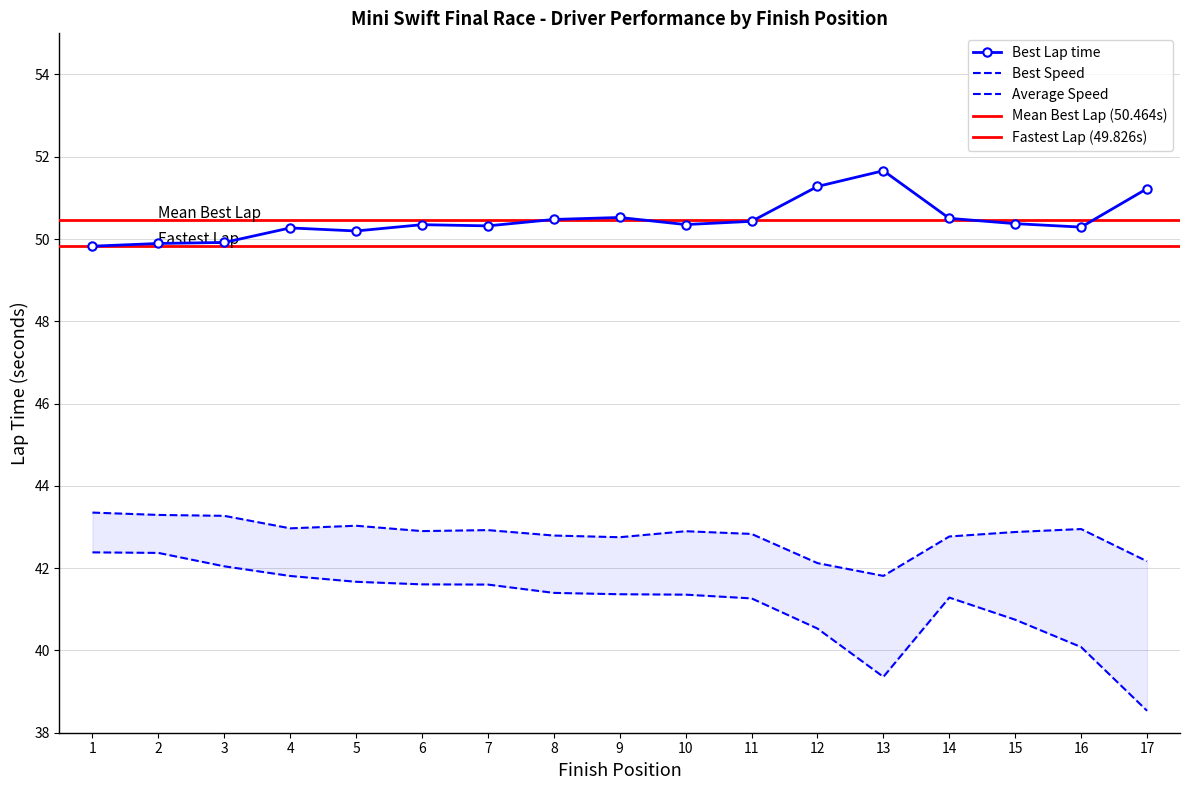

At which label does Best Lap time reach its peak?

13